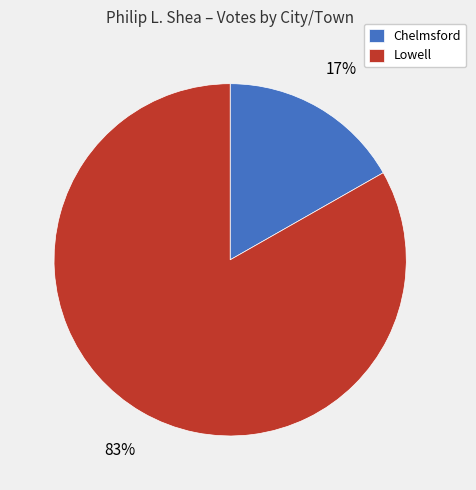

True or false: Chelmsford accounts for 17% of the total.

True